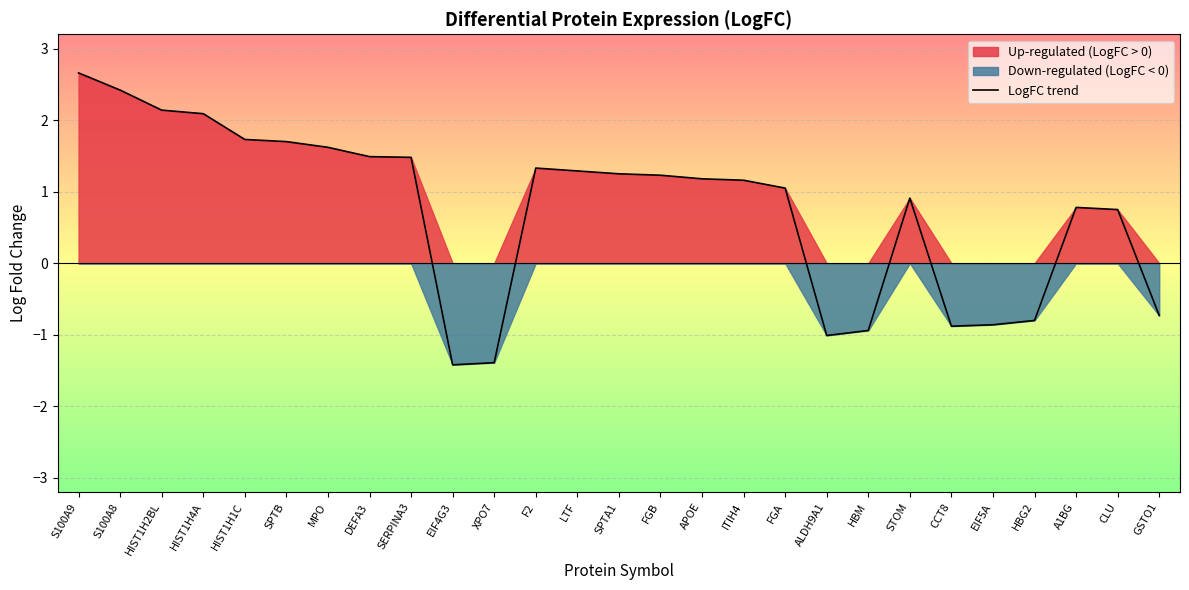

True or false: the data shows 1.2 at FGB.

True